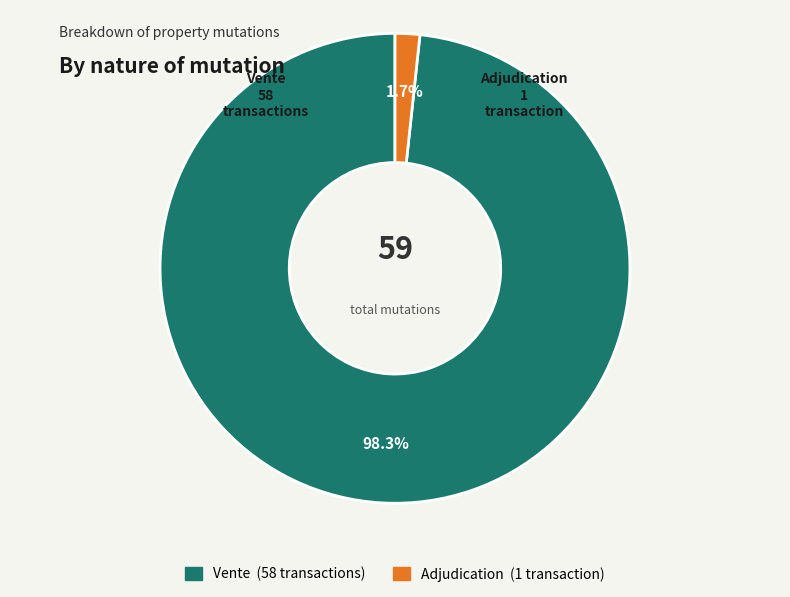

Combined, do Vente and Adjudication account for over 50%?

Yes